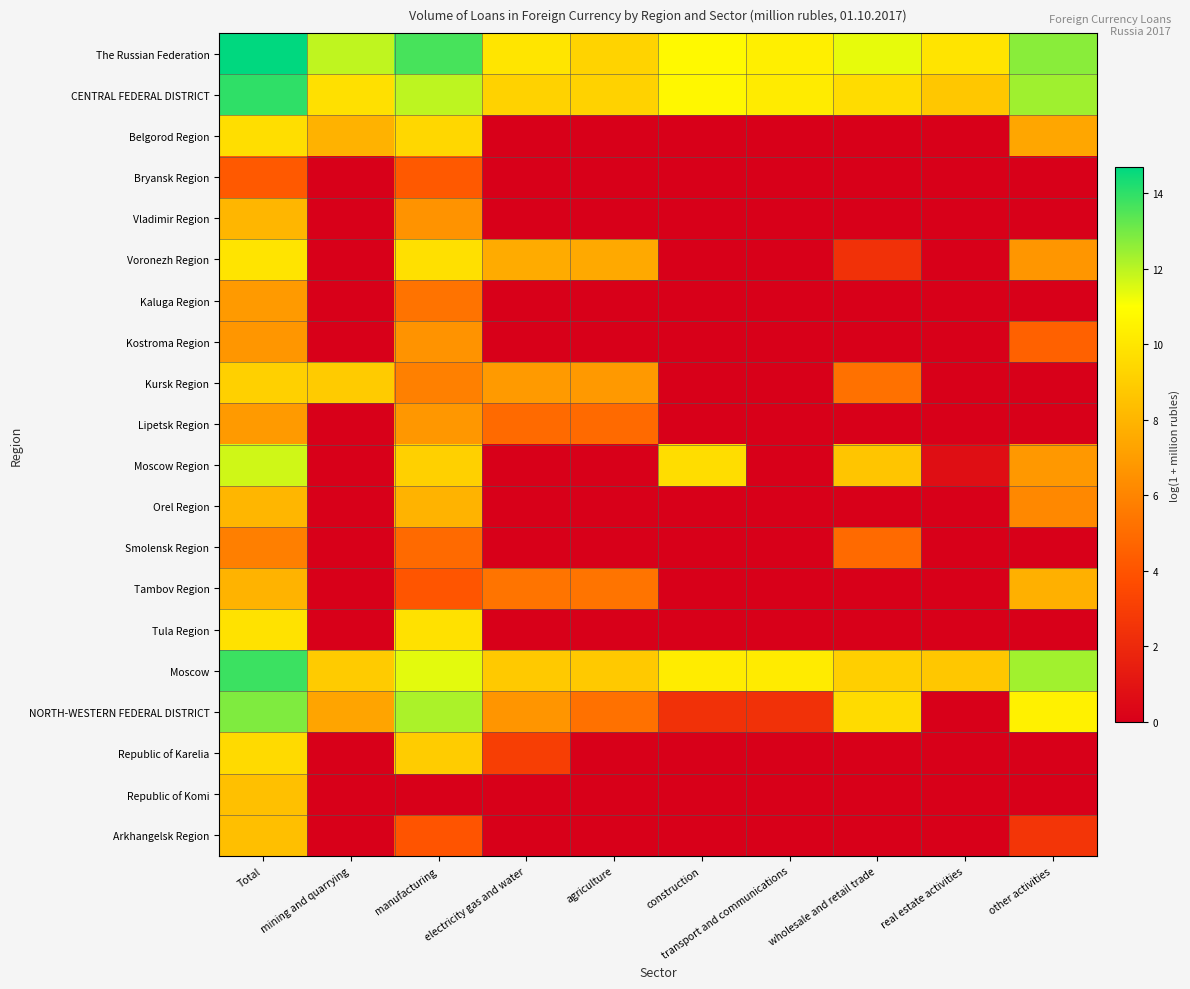

What is the total value across all series at wholesale and retail trade?

60.6